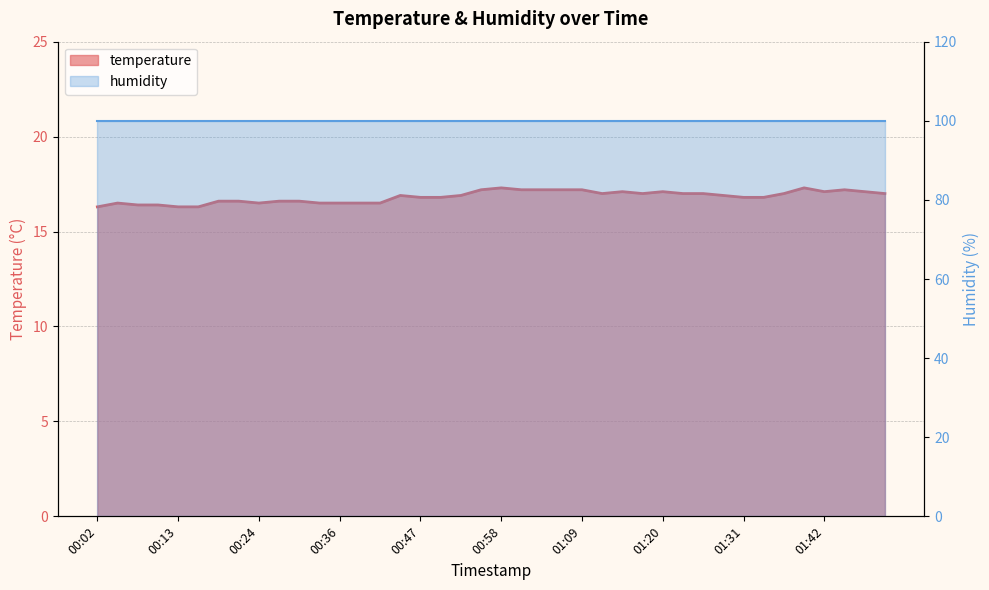

True or false: the data shows 17.1 at 01:42.

True